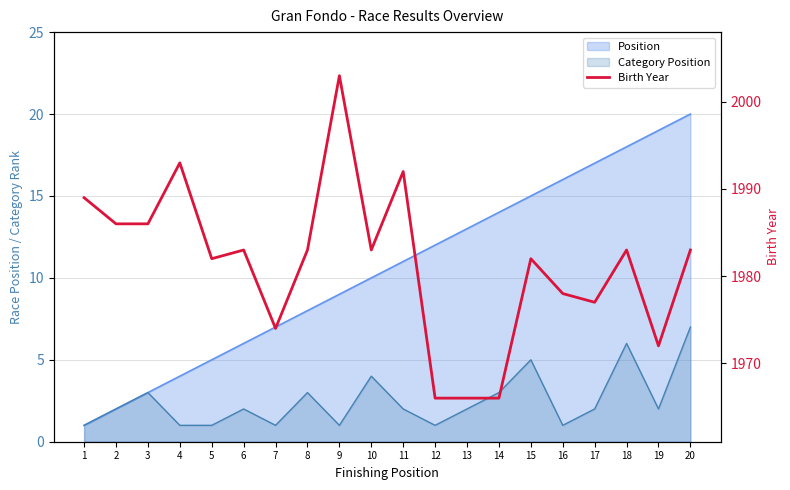

At which label does the data first exceed 1983?

1